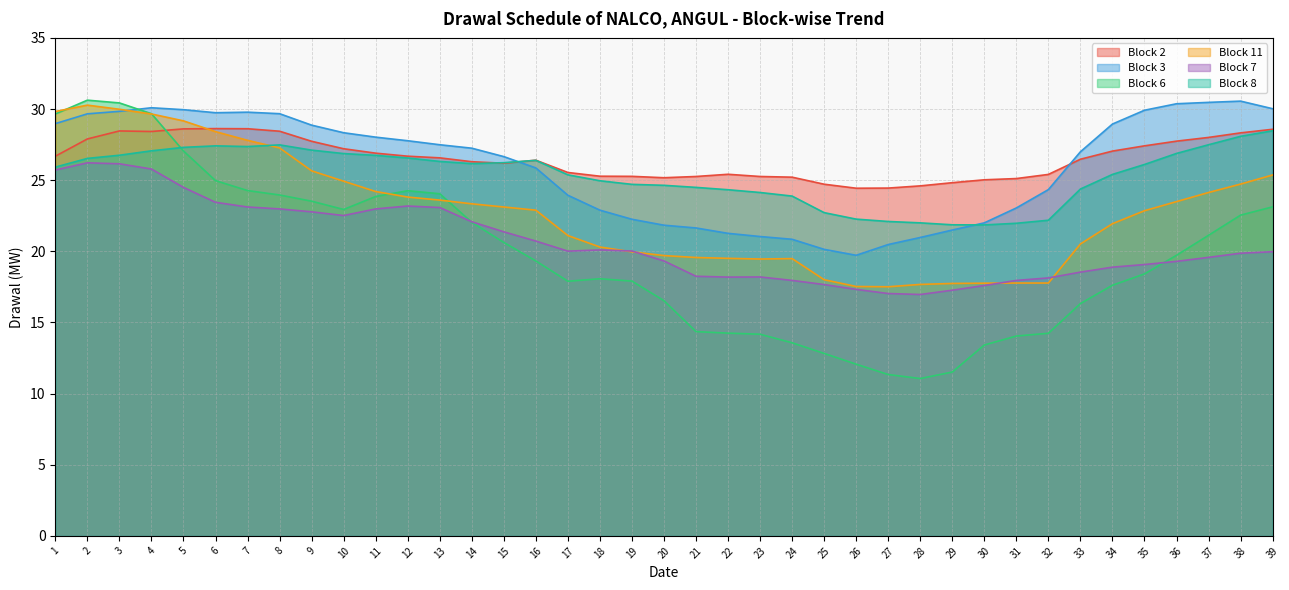

Count the number of data series in this chart.

6